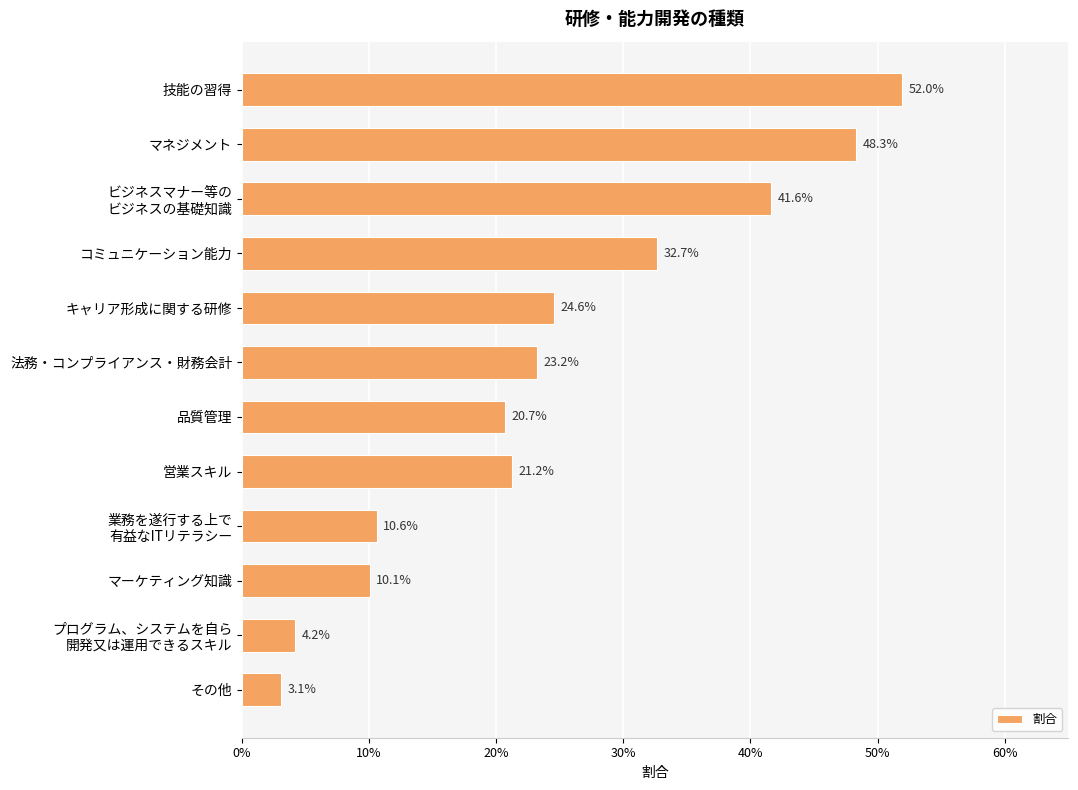

Where is the data nearest to the value 0?

その他